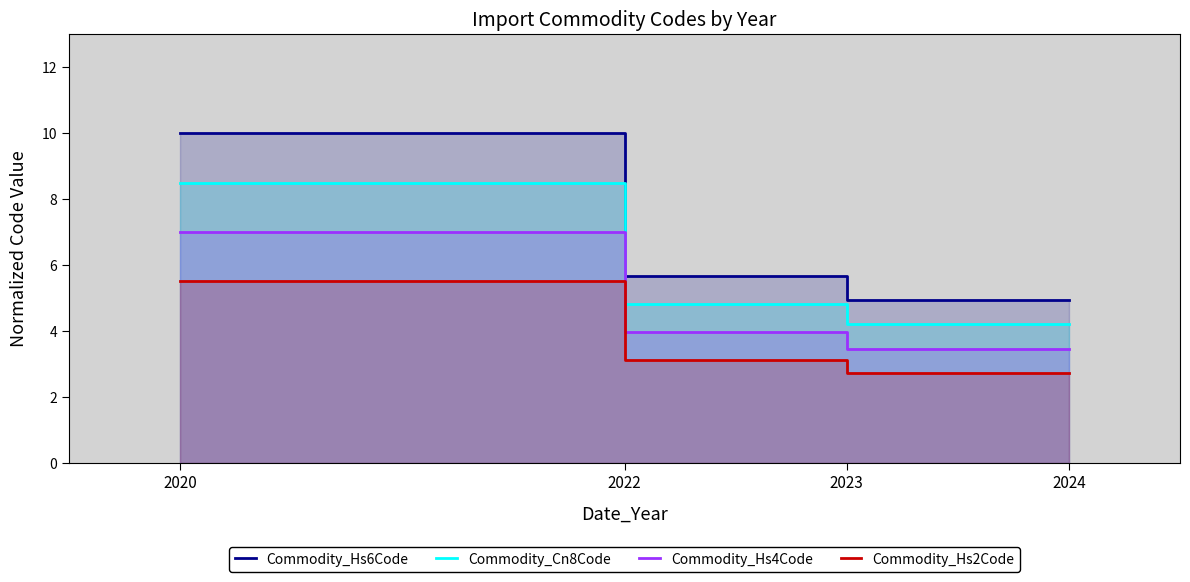

What is the sum of all Commodity_Cn8Code values?

21.7